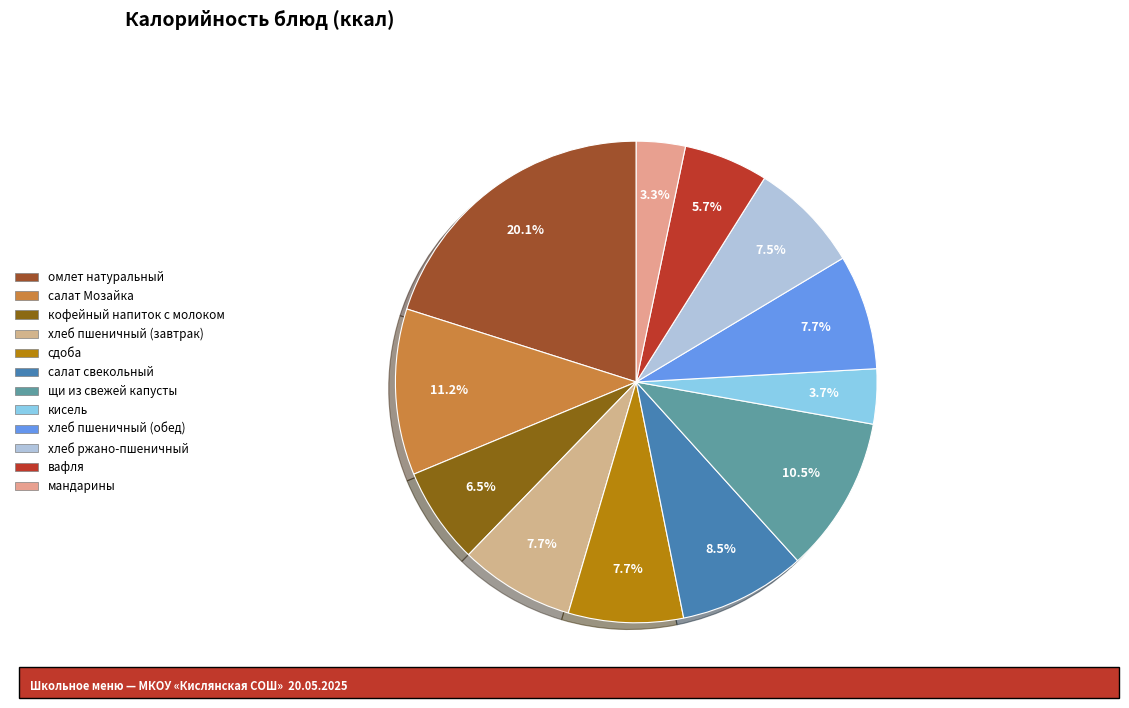

Which slice is the largest?

омлет натуральный